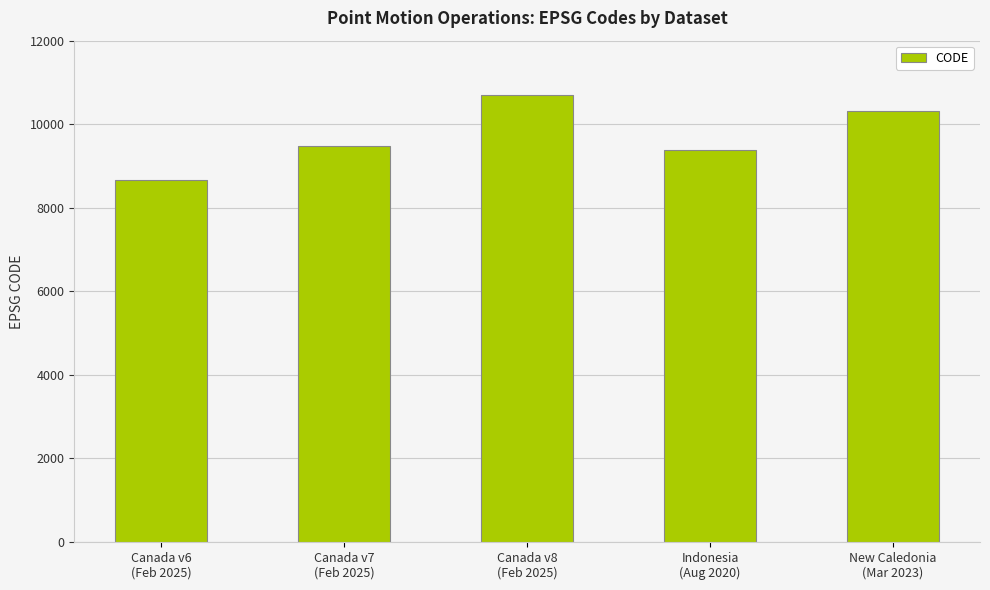

What is the label of the 4th bar from the left?

Indonesia
(Aug 2020)